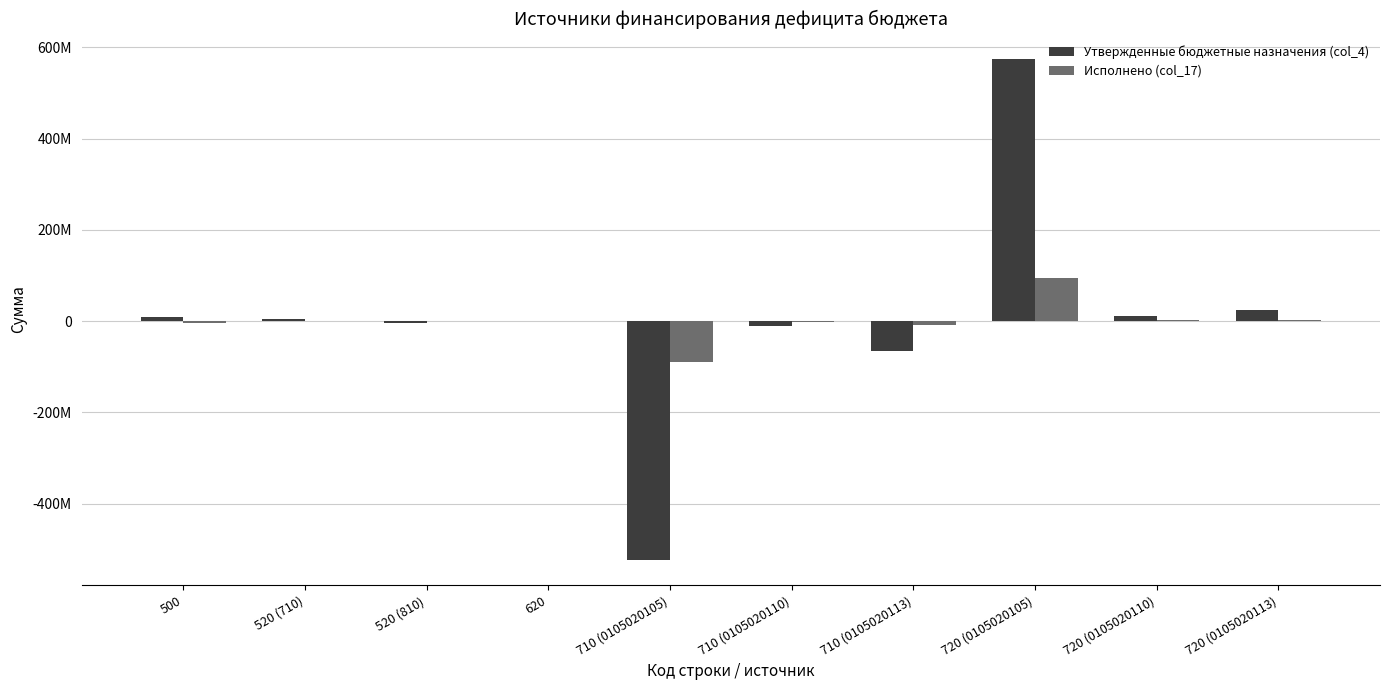

Does the chart contain stacked bars?

No